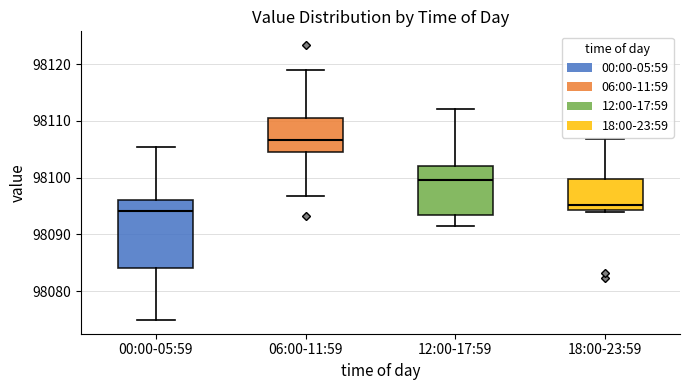

Reading left to right, read every box against the y-axis: the position of its median line, the range the box covers, and the ends of its whiskers. The values are not printed on the chart, so give them approximately, as read against the axis.

00:00-05:59: median 98094, box 98084 to 98096, whiskers 98075 to 98105
06:00-11:59: median 98107, box 98105 to 98110, whiskers 98097 to 98119
12:00-17:59: median 98100, box 98093 to 98102, whiskers 98092 to 98112
18:00-23:59: median 98095, box 98094 to 98100, whiskers 98094 to 98107